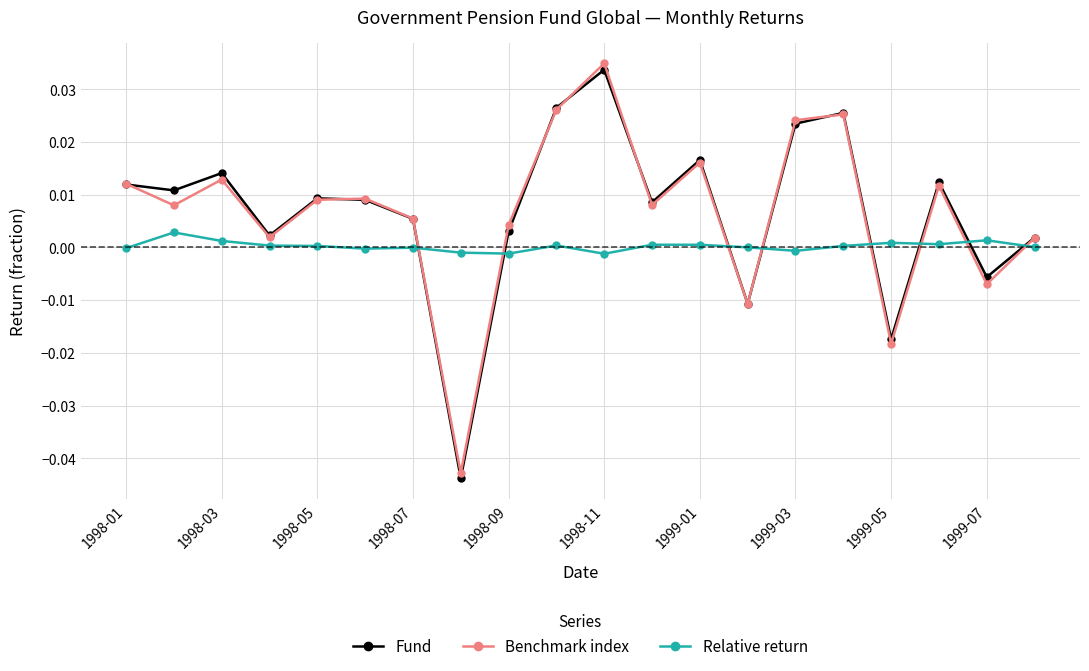

Which series has the widest spread of values?

Benchmark index